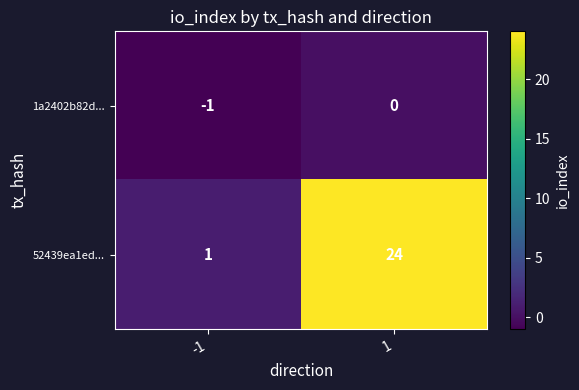

What is the difference between the 52439ea1ed... values at -1 and 1?

23